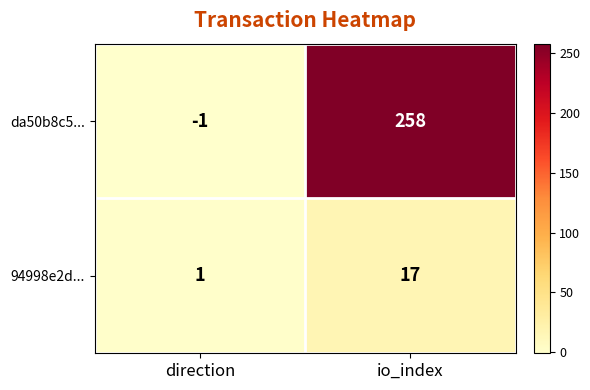

At which label is da50b8c5... closest to 128?

direction